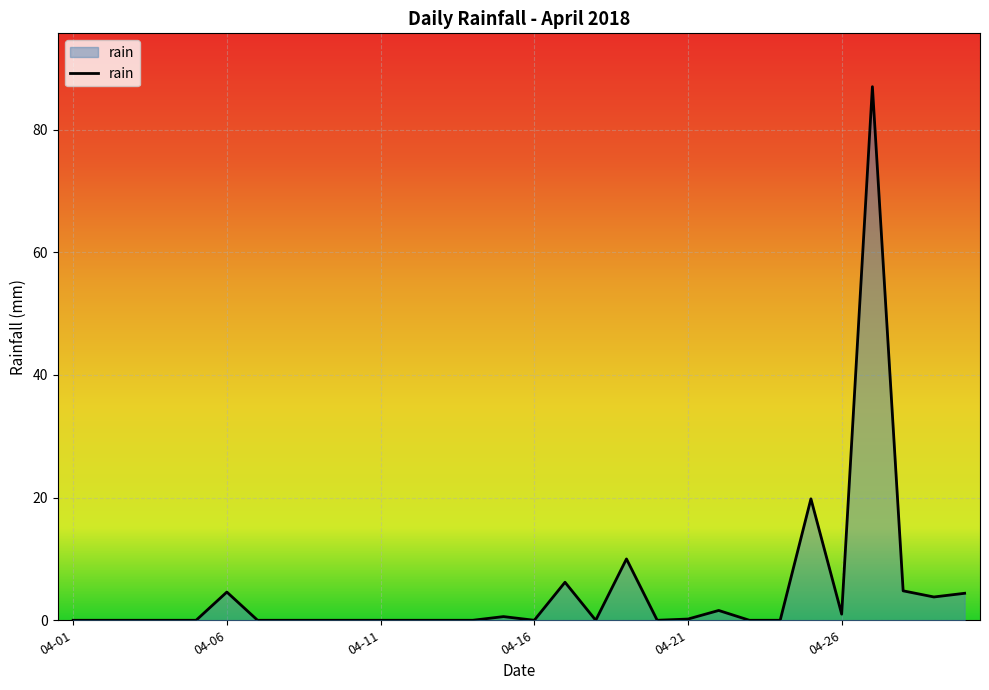

What is the greatest value displayed?

87.0